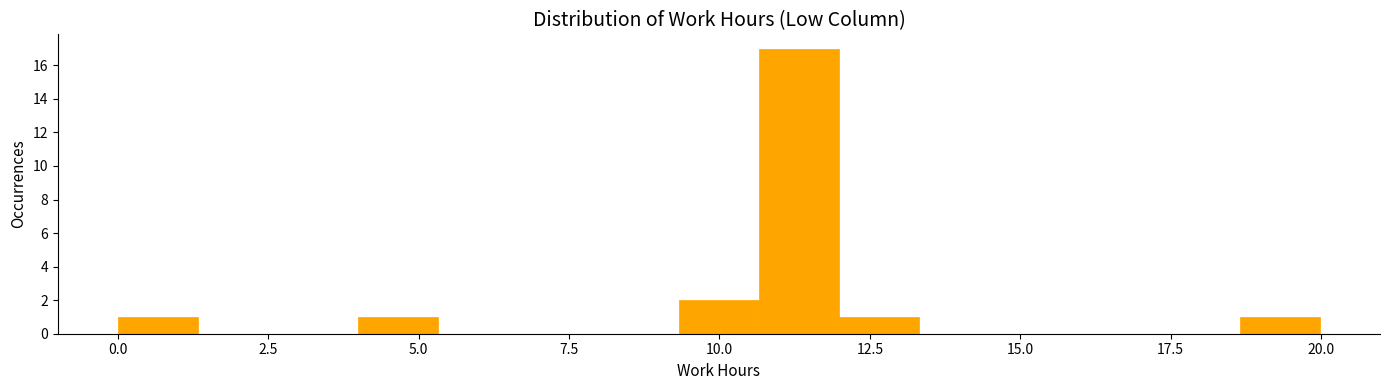

Around what value on the x-axis is the tallest bar? Give the approximate position of its centre, as read against the axis.

11.5